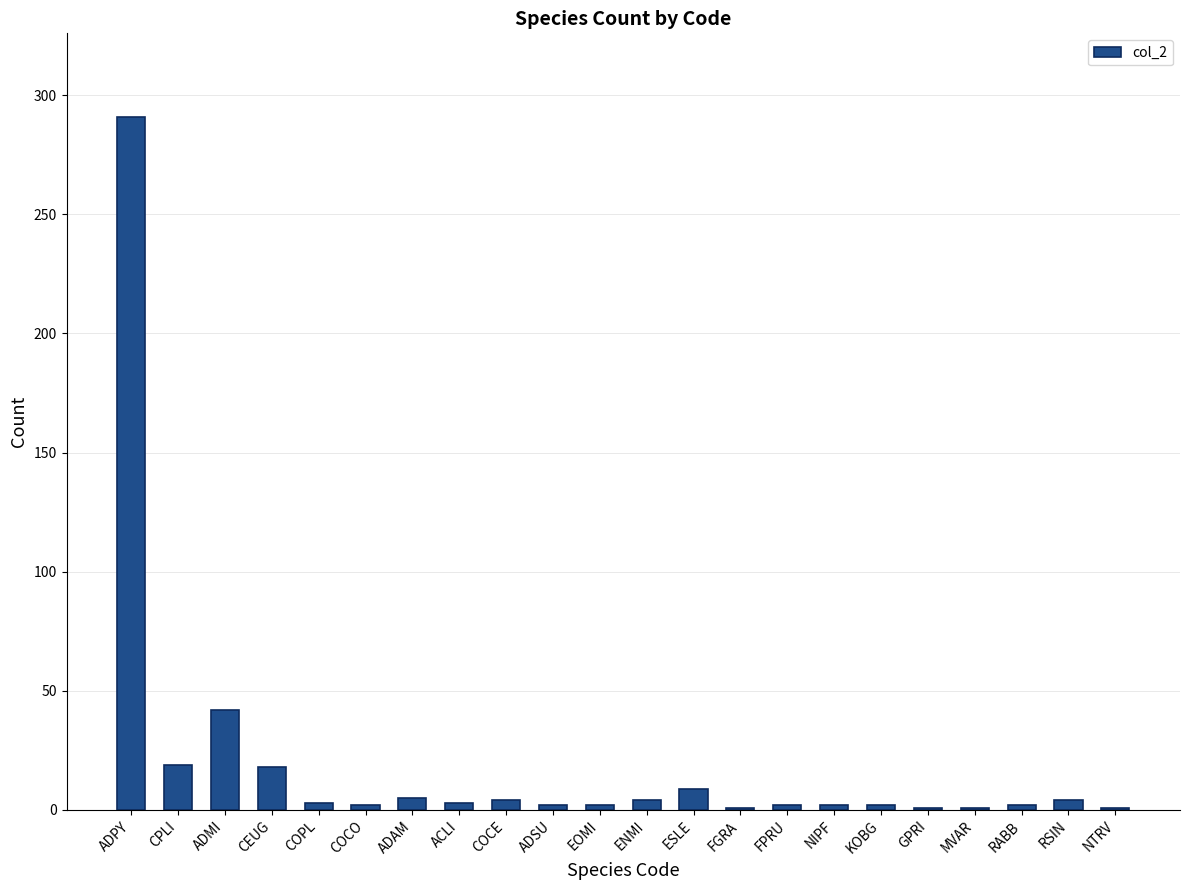

Between ESLE and MVAR, which is larger?

ESLE